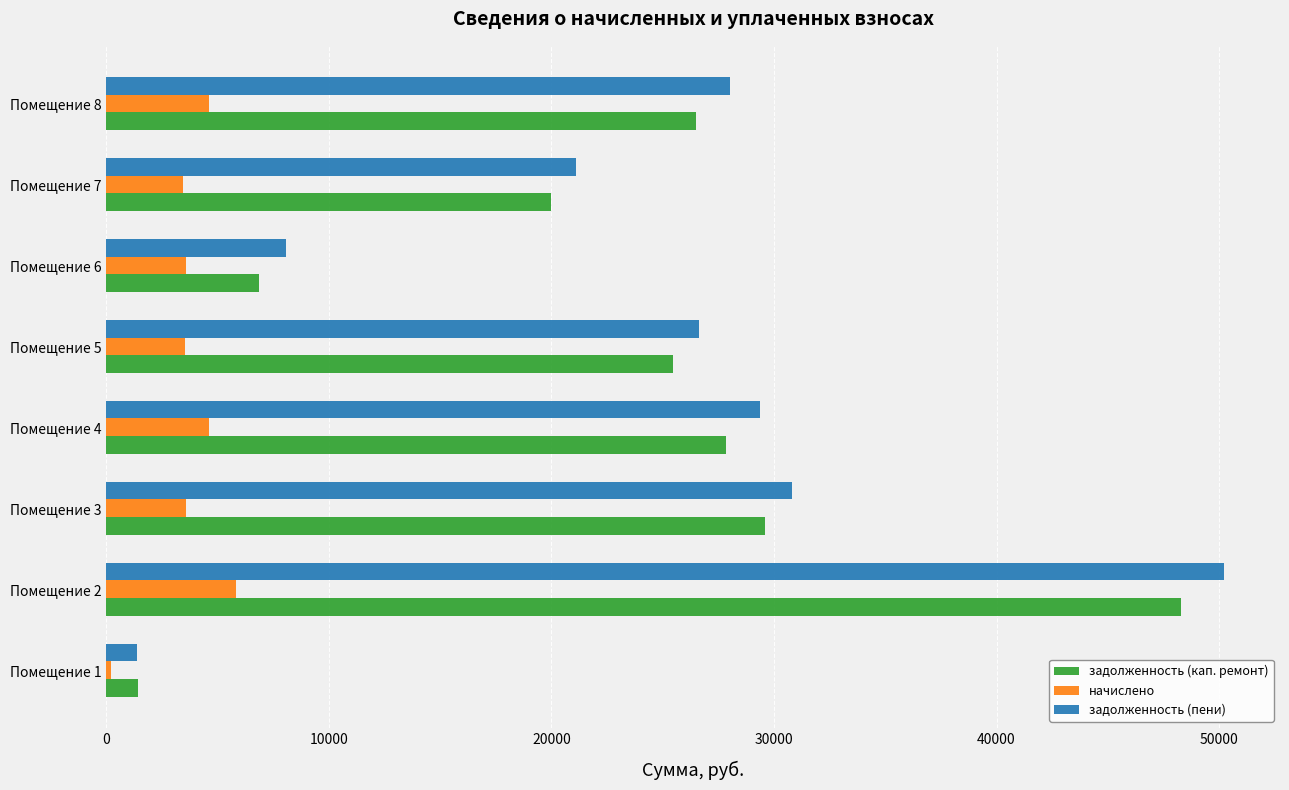

Is the value of задолженность (пени) at Помещение 1 greater than the value of задолженность (кап. ремонт) at Помещение 2?

No